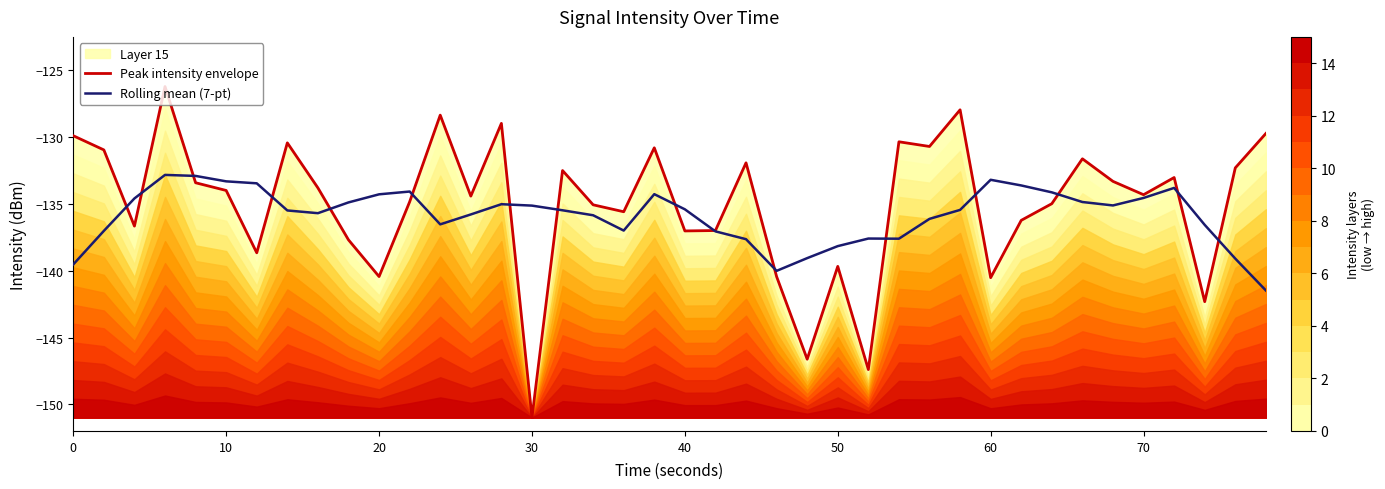

What is the difference between the second highest and second lowest values in the Peak intensity envelope series?

19.4